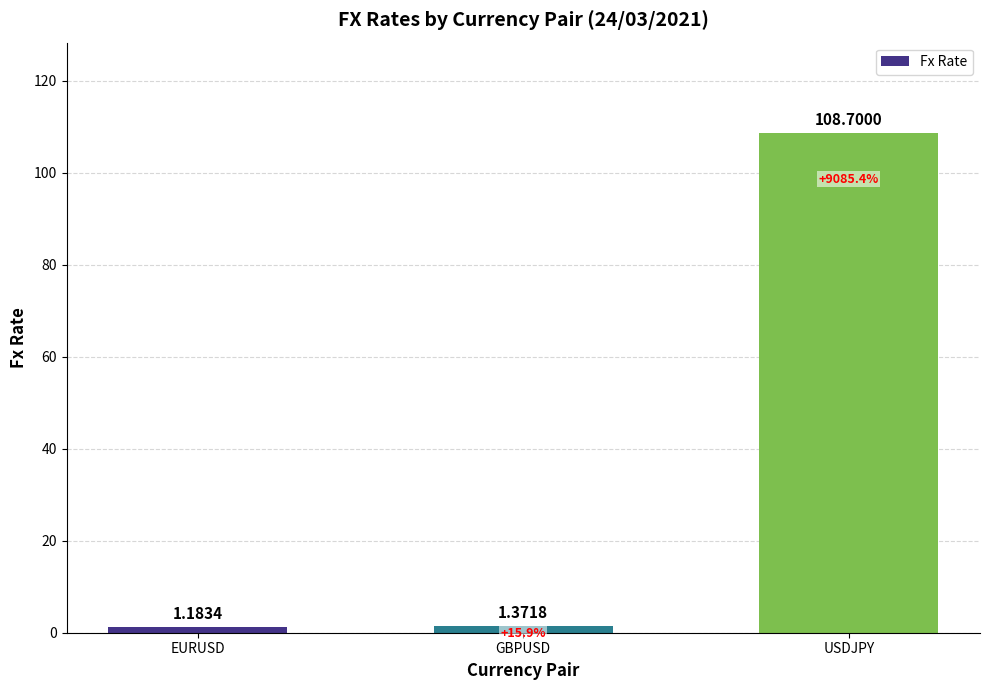

What is the ratio of the value at USDJPY to the value at GBPUSD?

79.2